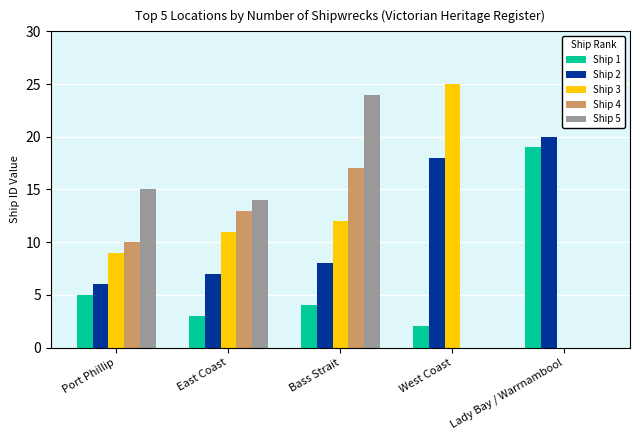

Where does the Ship 1 series first go above 4?

Port Phillip